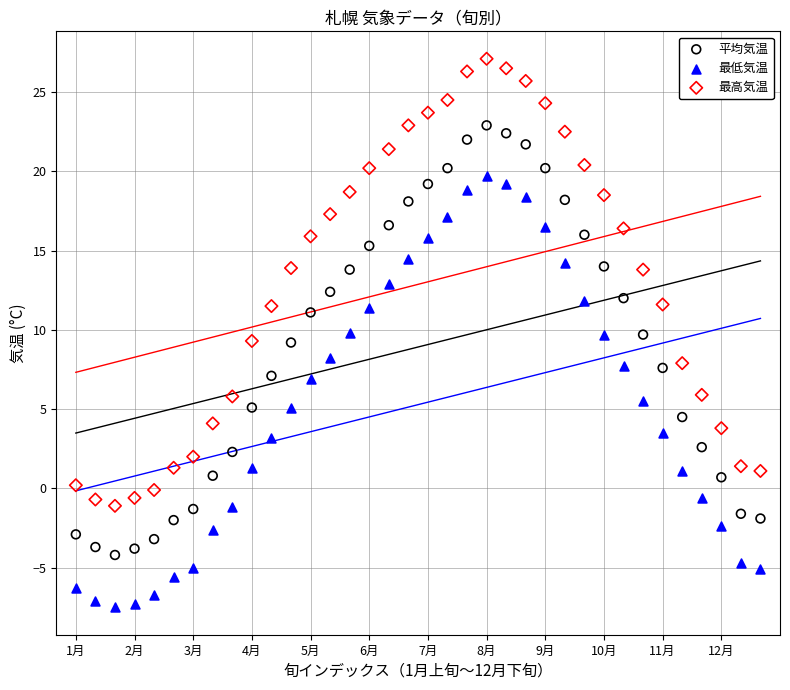

Which series contains the lowest Y value?

最低気温